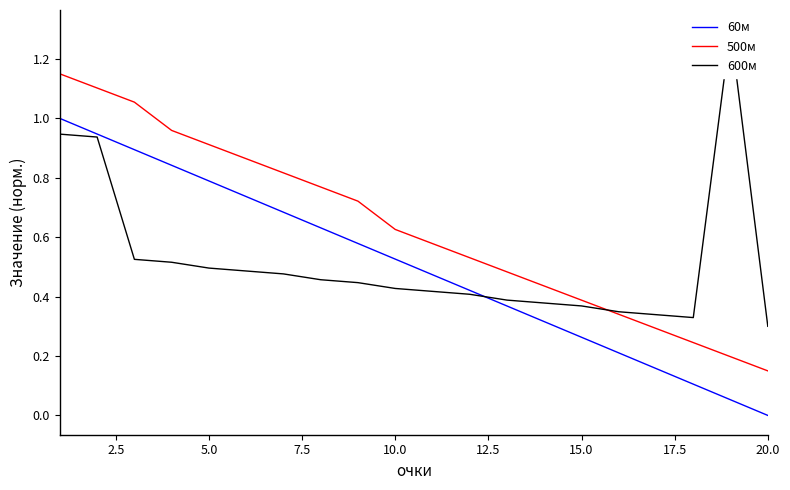

True or false: 60м and 600м cross at least once.

True